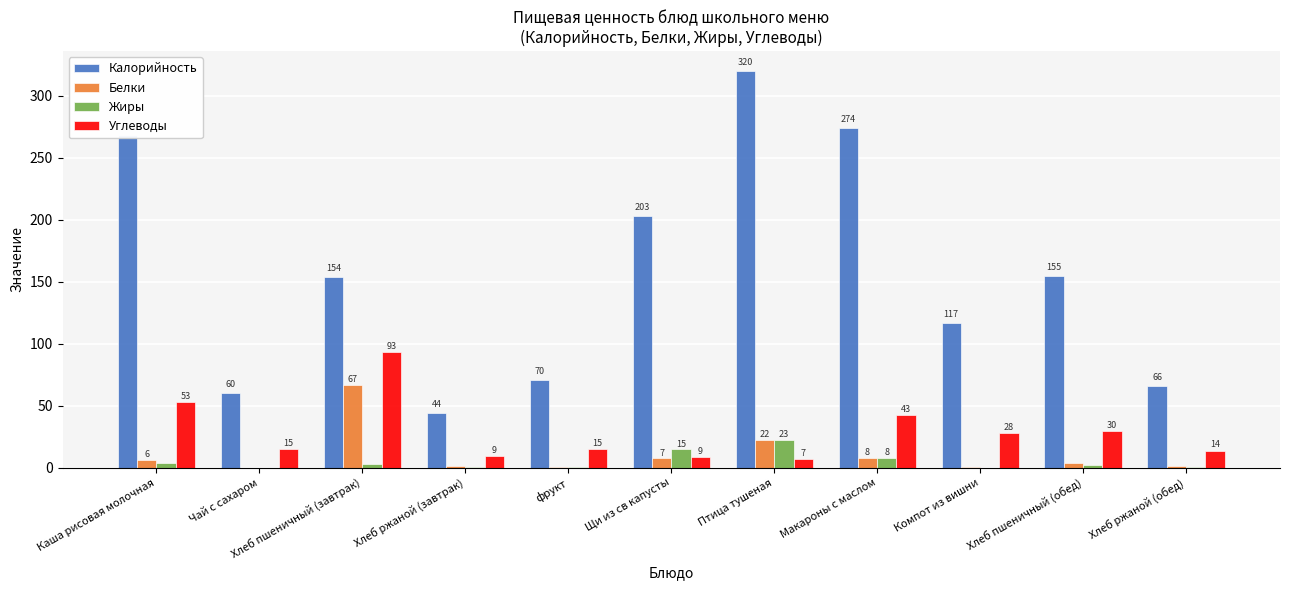

How many categories are shown in the chart?

11